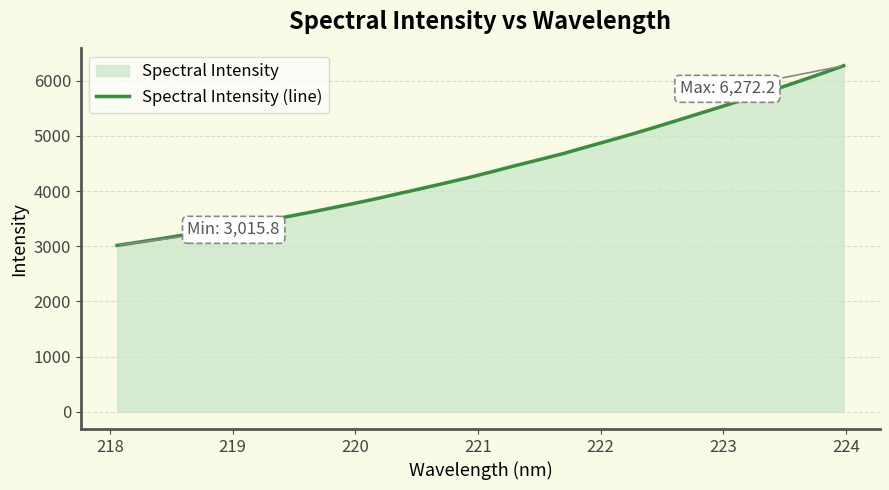

What is the maximum value shown in the chart?

6272.2